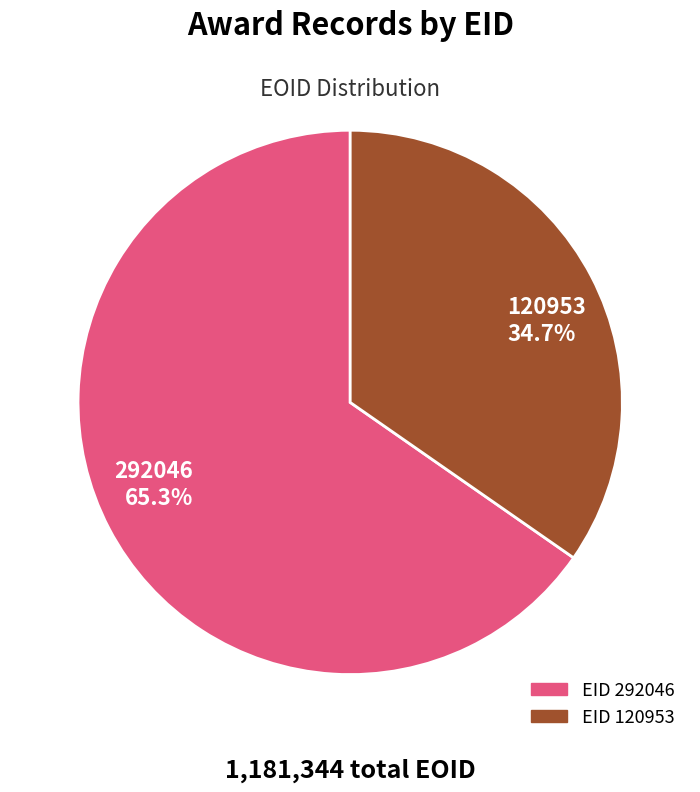

Is 120953 the majority of the pie?

No